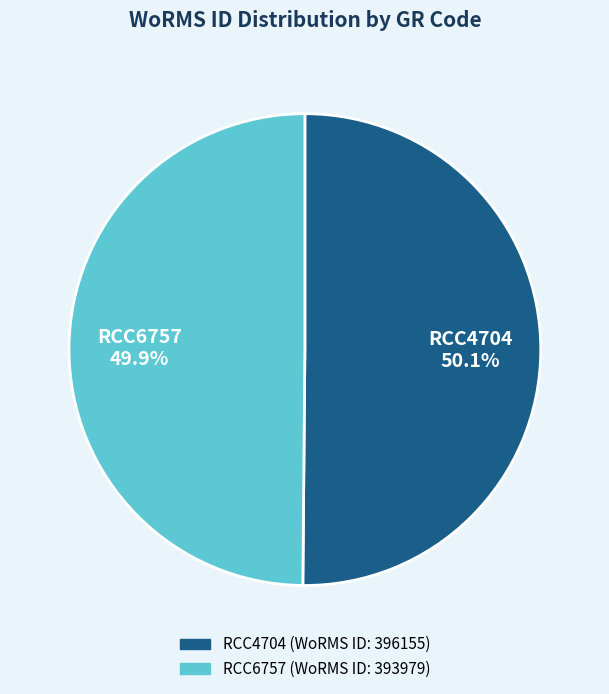

What percentage is the RCC4704 slice, to the nearest percent?

50%